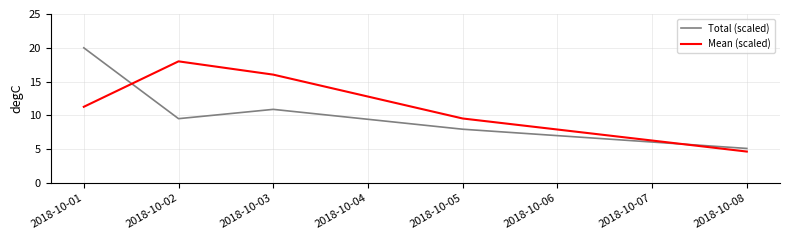

What is the spread (max minus min) of values at 2018-10-08?

0.5